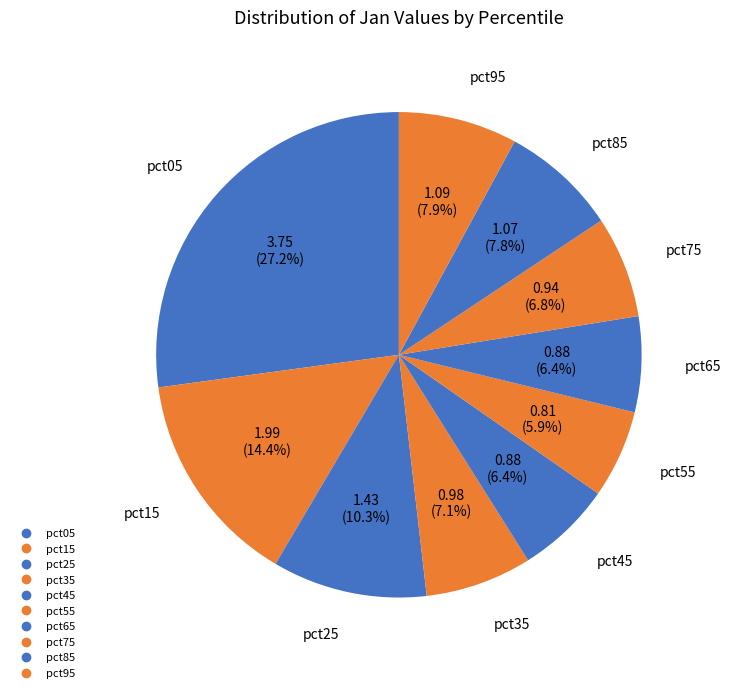

How many segments does this pie chart have?

10